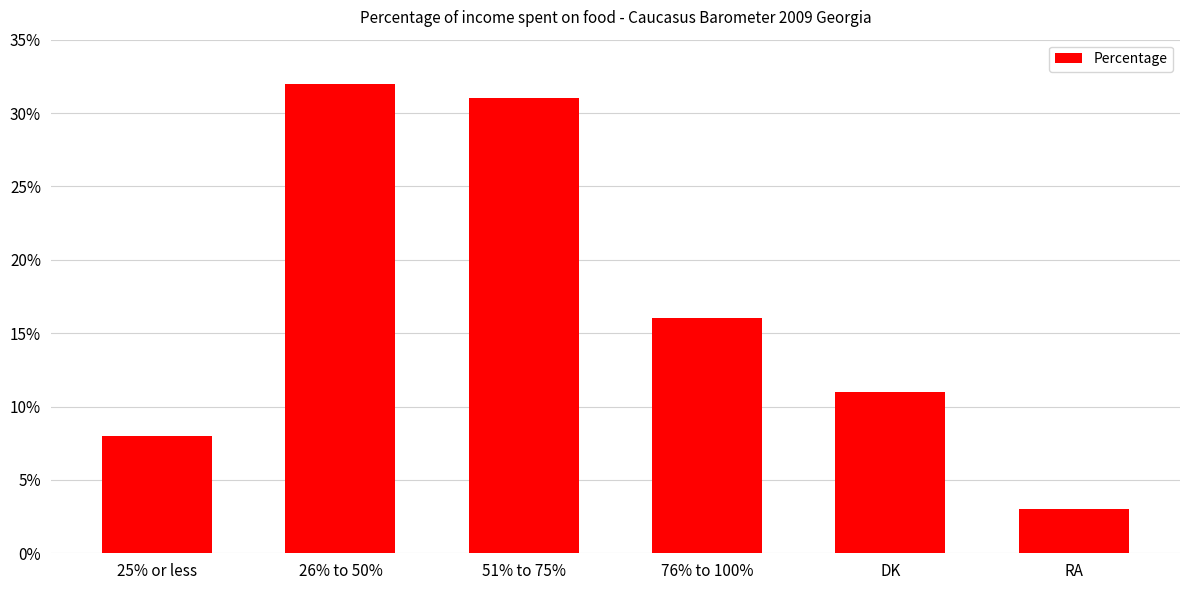

What is the label of the 5th bar from the left?

DK